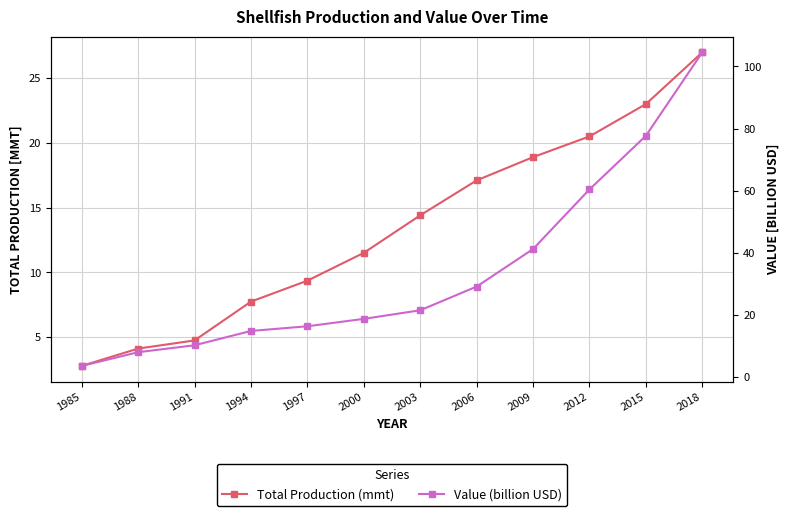

Which series has the widest spread of values?

Value (billion USD)